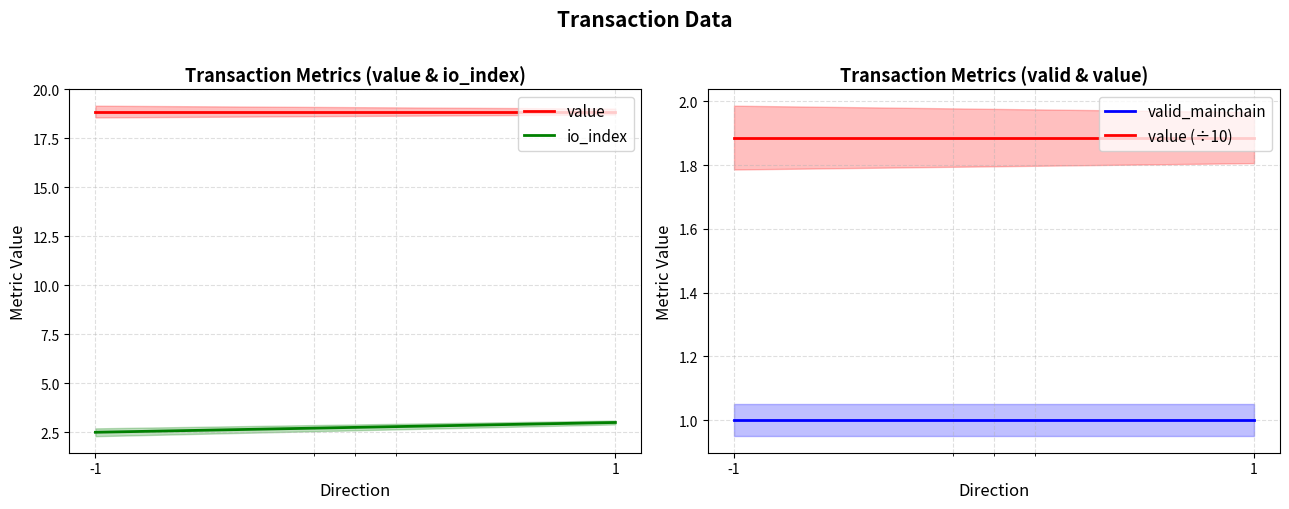

What is the spread (max minus min) of values at 1?

17.9